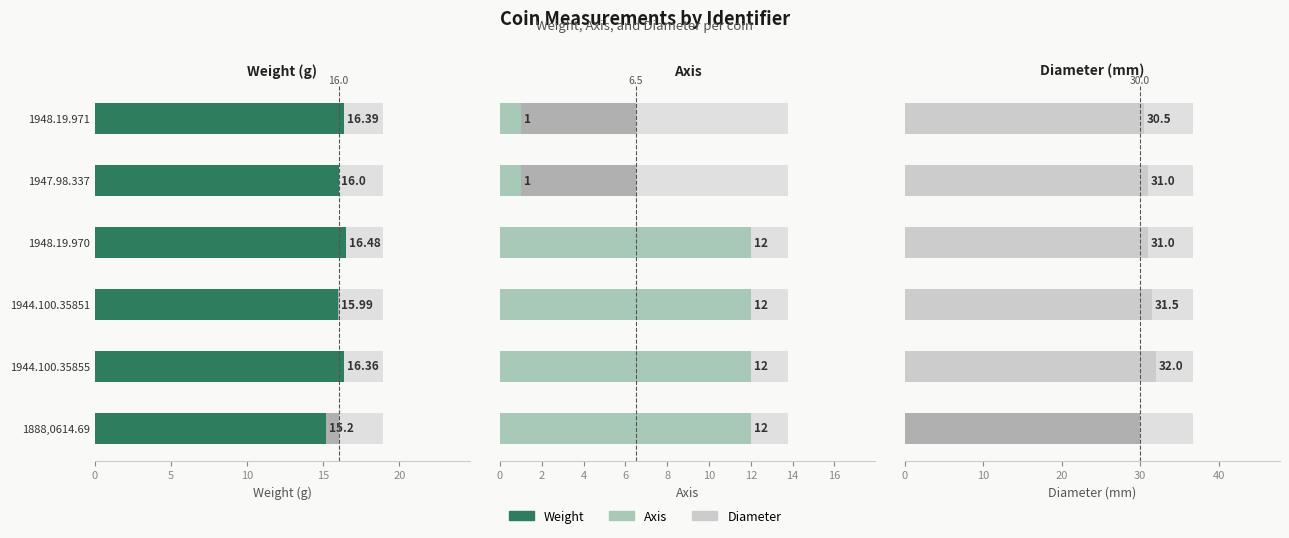

How many data points in diameter are above 31?

2